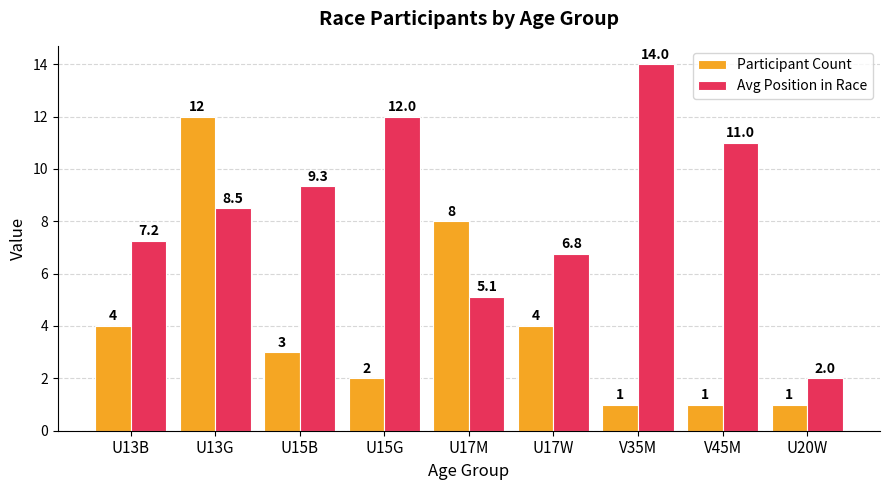

What position from the left is U15G?

4